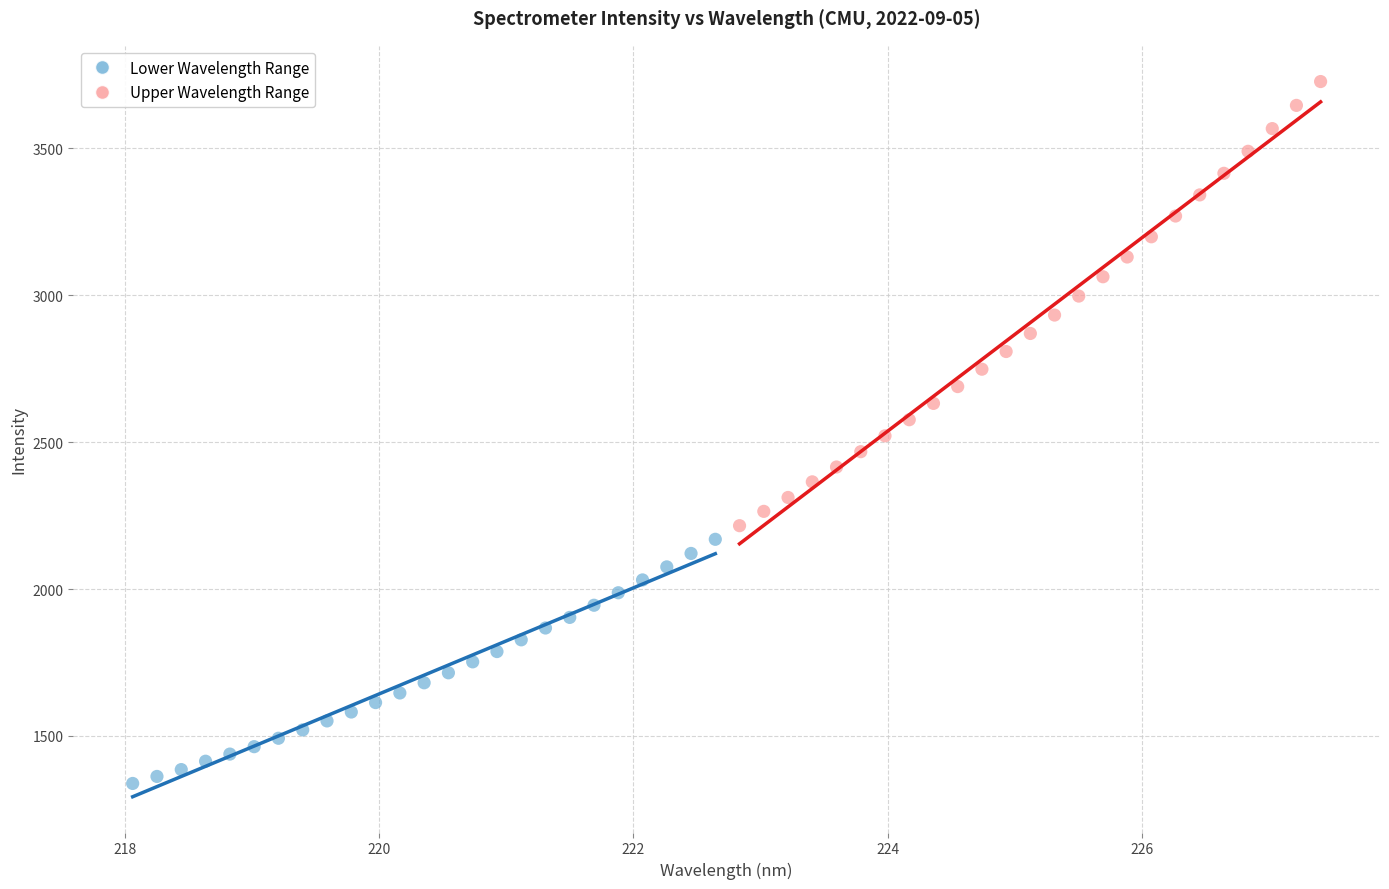

Which series has the widest spread of Y values?

Upper Wavelength Range